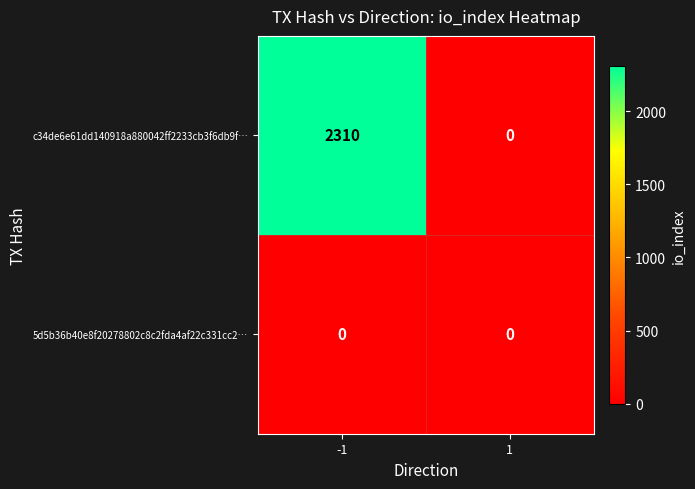

What is the sum of all c34de6e61dd140918a880042ff2233cb3f6db9f… values?

2310